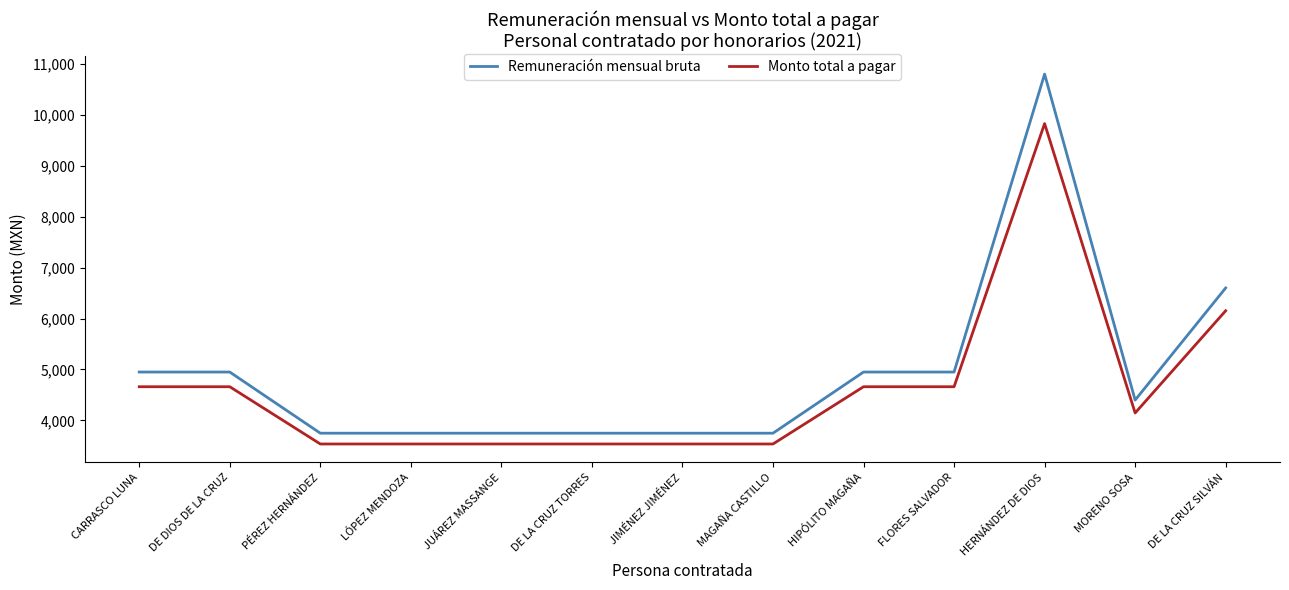

Is this an area chart (filled region under the line)?

No